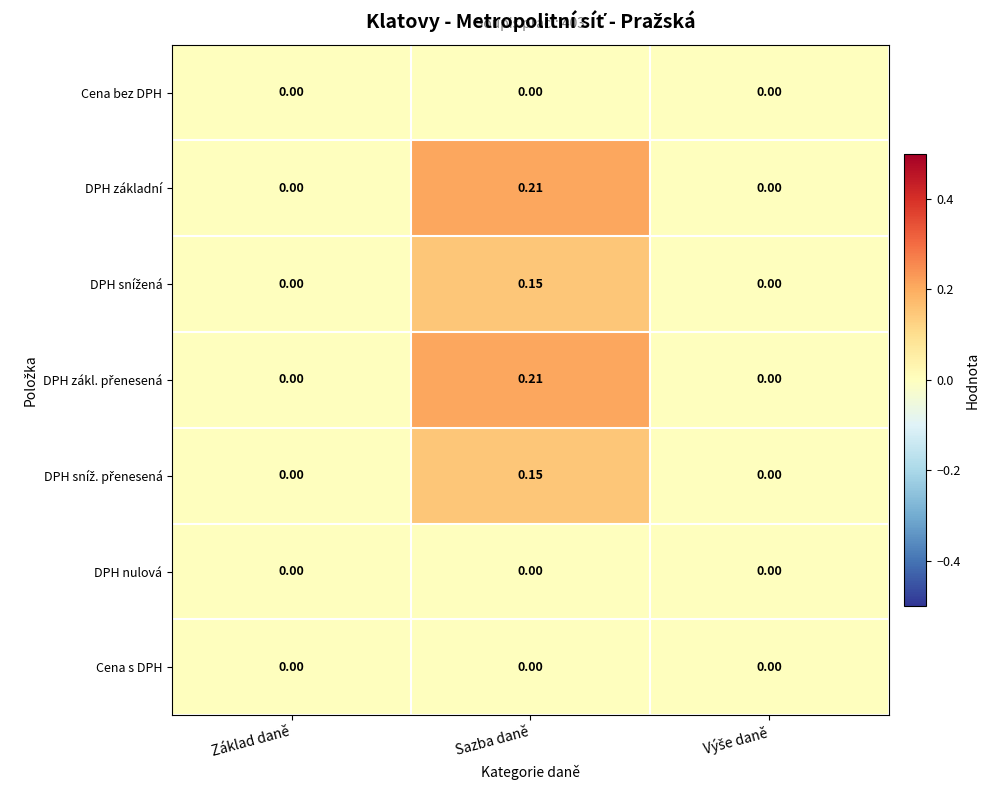

At which category is the sum across all series the highest?

Sazba daně